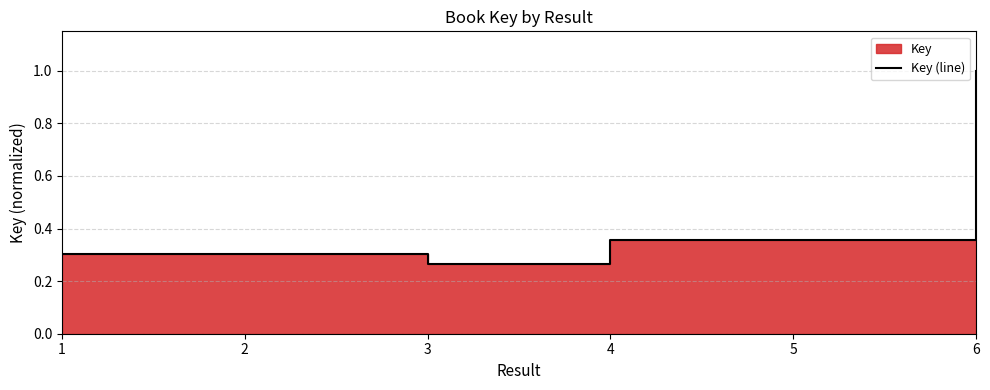

Reading left to right, list all the values displayed in this chart.

1=0.3	2=0.3	3=0.3	4=0.4	5=0.4	6=1.0